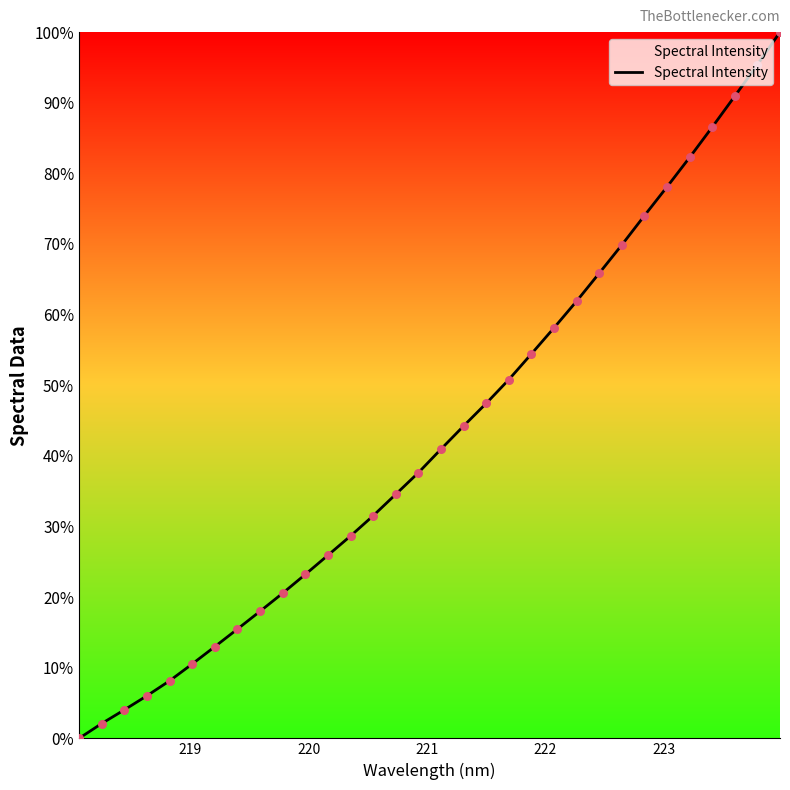

What is the difference between the maximum and minimum values?

100.0